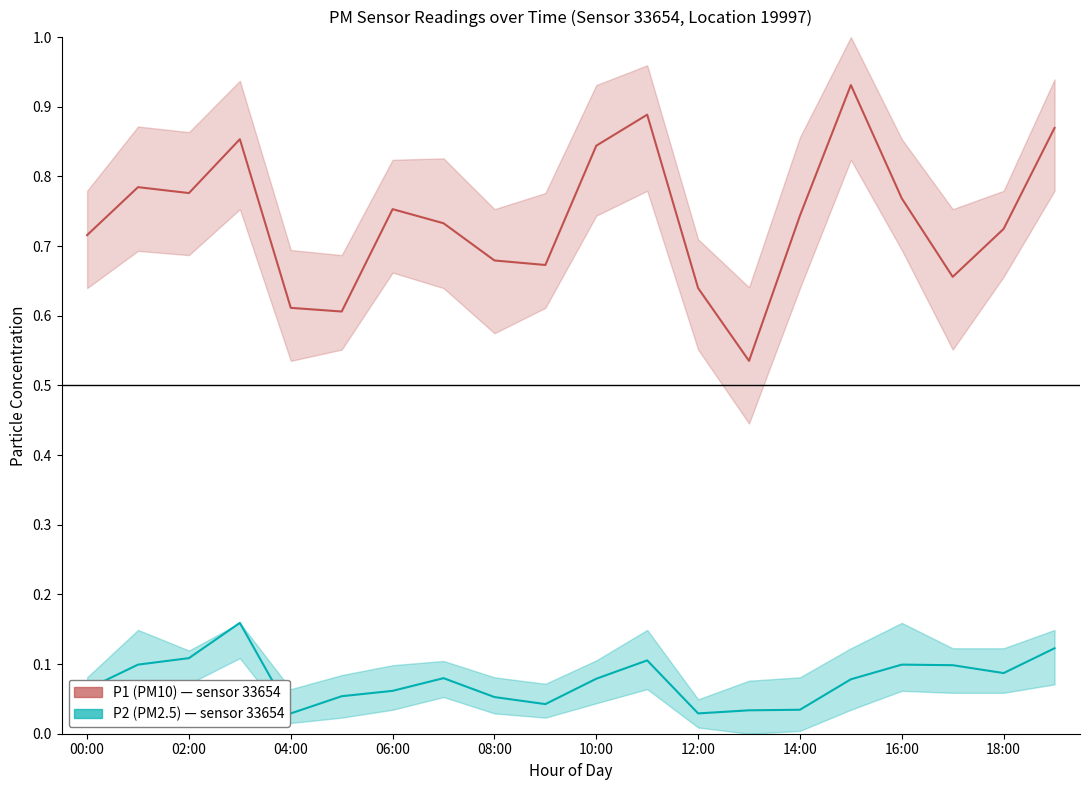

Reading left to right, what are all the values shown in this chart?

P1 (PM10): 0.7	0.8	0.8	0.9	0.6	0.6	0.8	0.7	0.7	0.7	0.8	0.9	0.6	0.5	0.7	0.9	0.8	0.7	0.7	0.9
P2 (PM2.5): 0.1	0.1	0.1	0.2	0.0	0.1	0.1	0.1	0.1	0.0	0.1	0.1	0.0	0.0	0.0	0.1	0.1	0.1	0.1	0.1